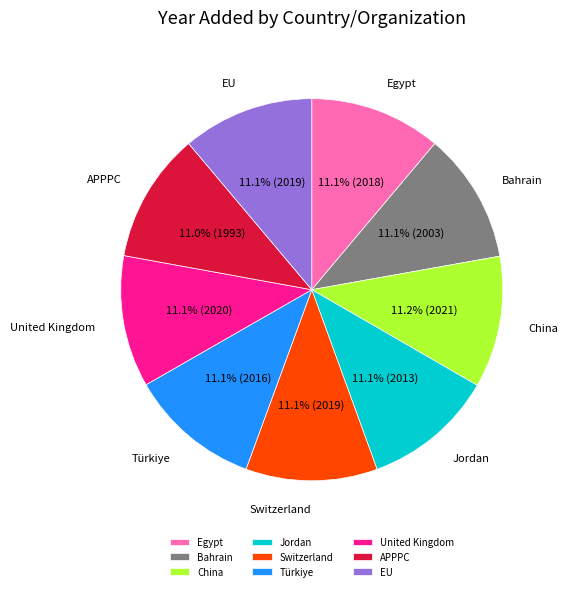

What percentage is the Jordan slice, to the nearest percent?

11%